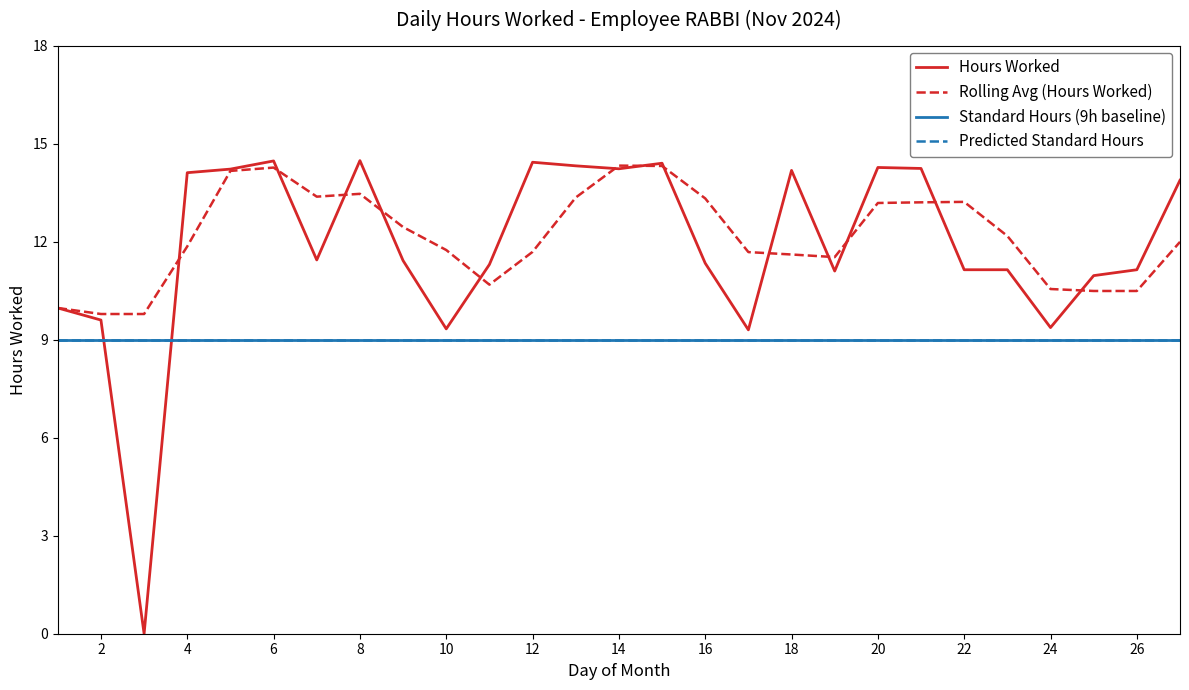

True or false: Standard Hours (9h baseline) and Predicted Standard Hours cross at least once.

False